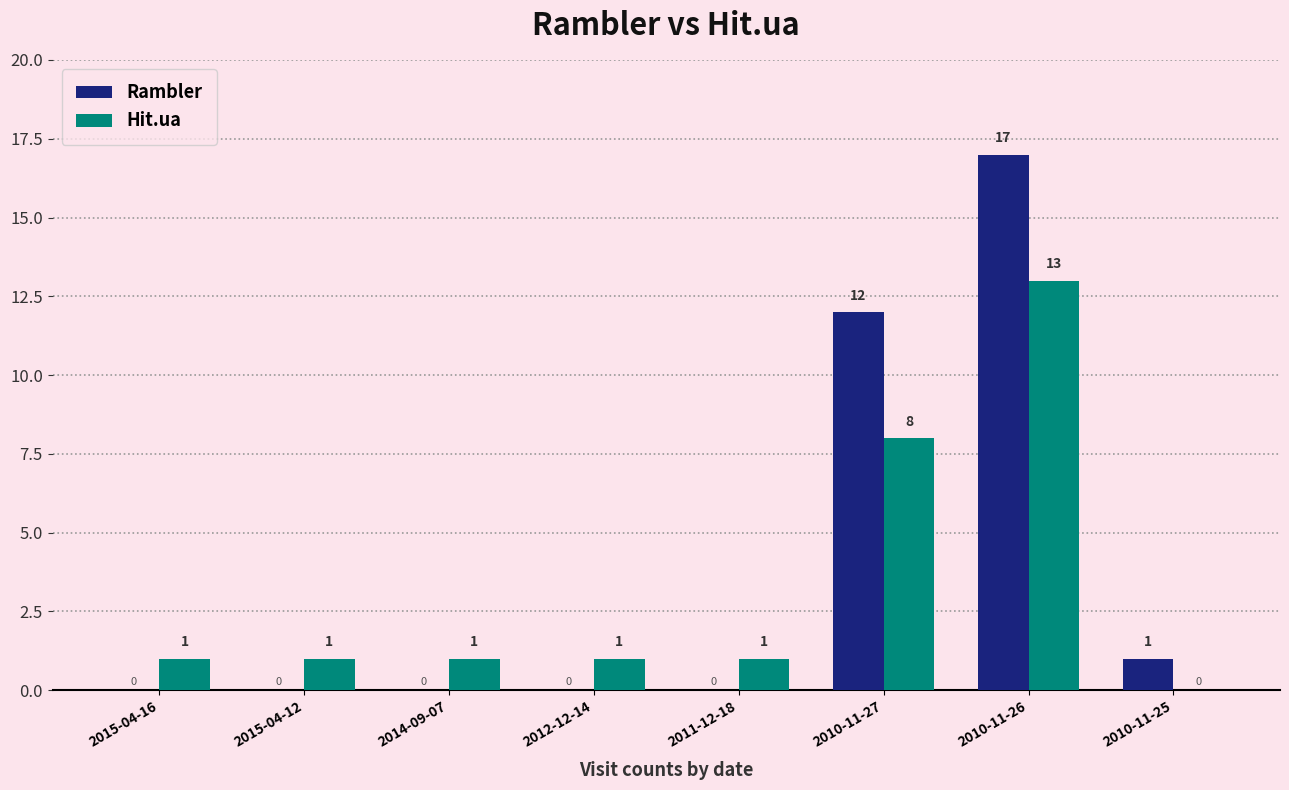

What is the sum of all Hit.ua values?

26